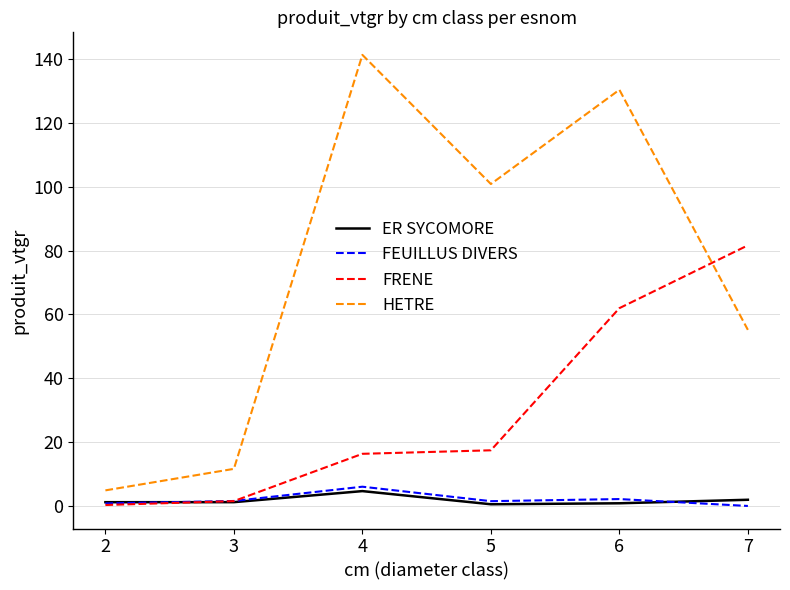

Which series has the widest spread of values?

HETRE